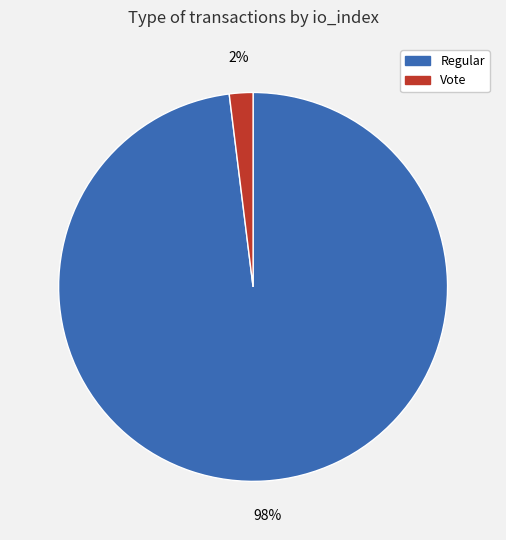

Is there any slice that represents more than half of the pie?

Yes